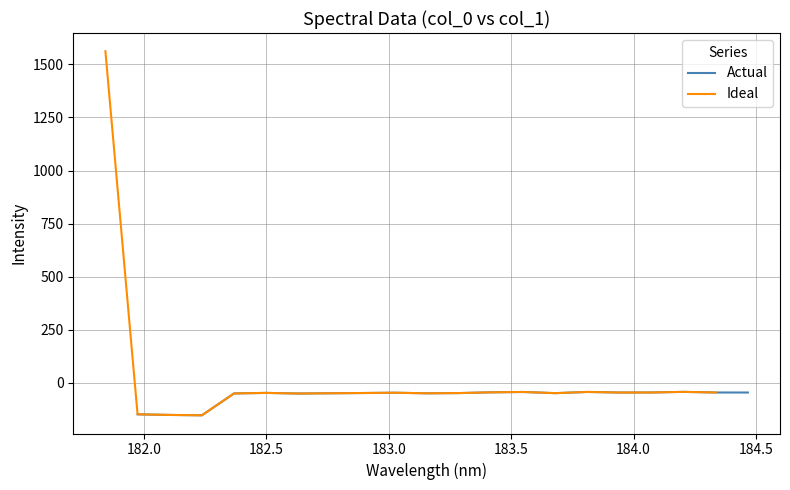

How many values in Ideal are above zero?

1